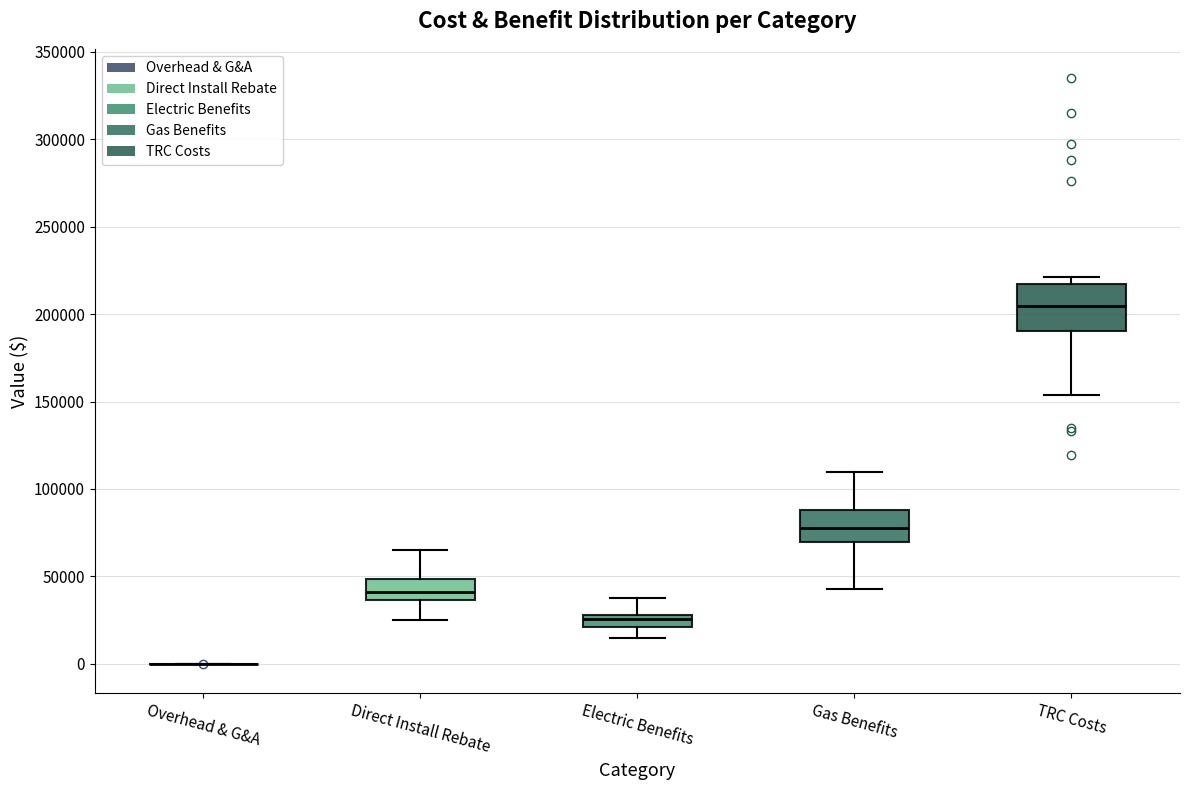

Comparing the boxes themselves (not the whiskers), which one is the tallest?

TRC Costs